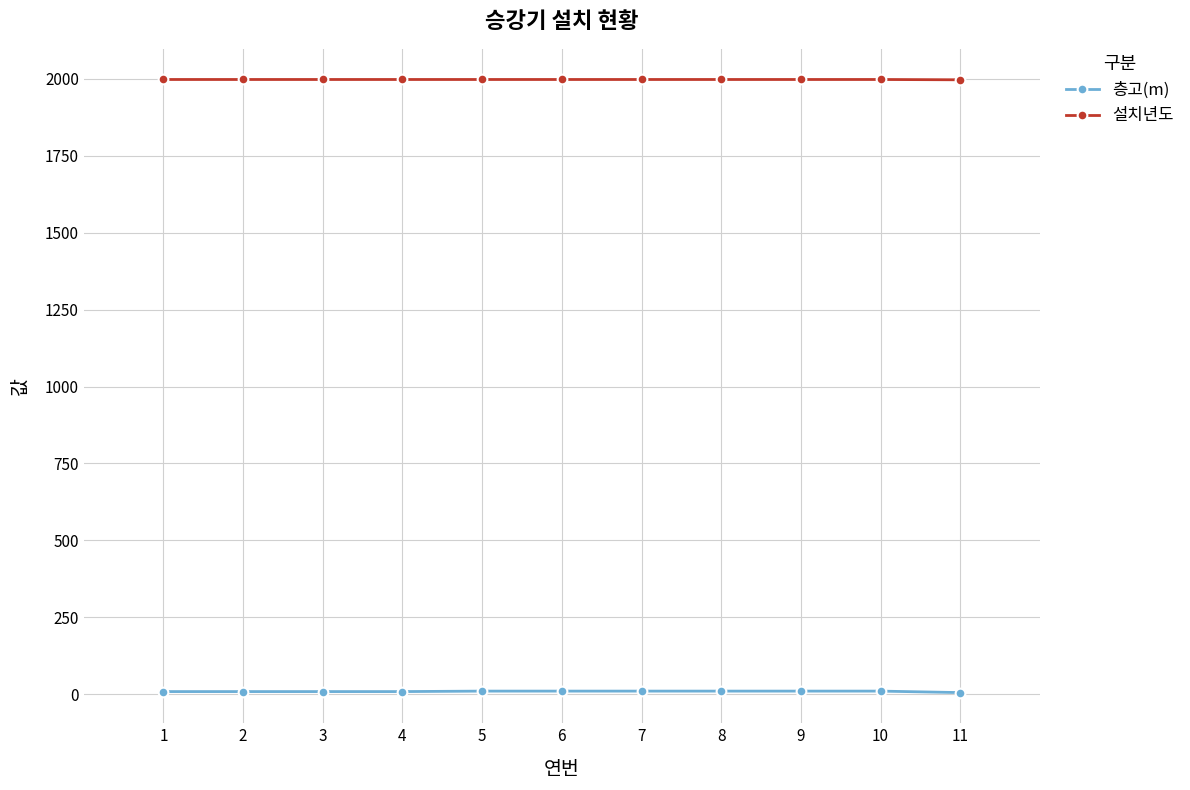

Is the value of 설치년도 at 6 greater than the value of 층고(m) at 11?

Yes